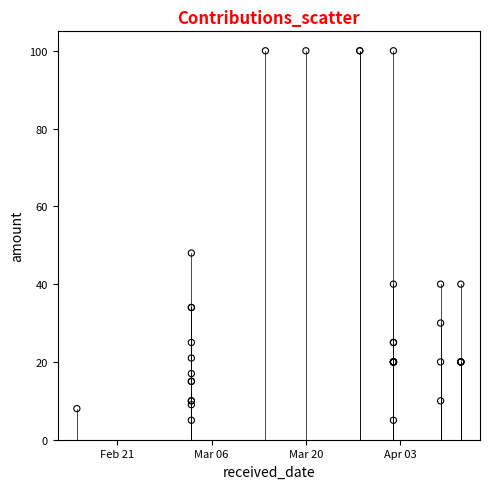

What Y value in the scatter plot is closest to 52?

48